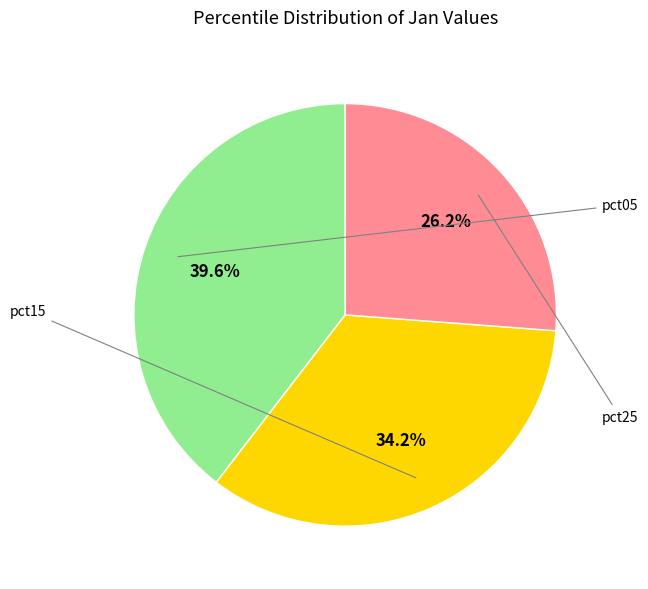

Count the number of slices in the pie.

3